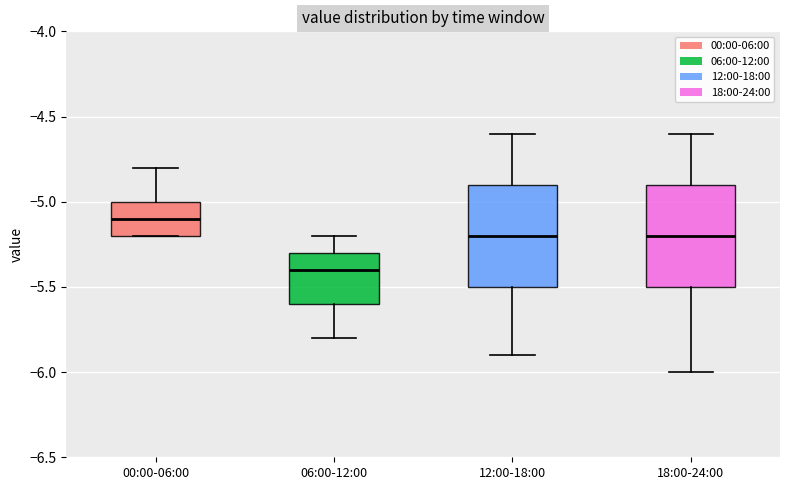

Reading left to right, transcribe this box plot: for each box, give where its median line is, the range the box spans, and where its two whiskers end, as read against the y-axis. The values are not printed on the chart, so give them approximately, as read against the axis.

00:00-06:00: median -5.1, box -5.2 to -5.0, whiskers -5.2 to -4.8
06:00-12:00: median -5.4, box -5.6 to -5.3, whiskers -5.8 to -5.2
12:00-18:00: median -5.2, box -5.5 to -4.9, whiskers -5.9 to -4.6
18:00-24:00: median -5.2, box -5.5 to -4.9, whiskers -6.0 to -4.6